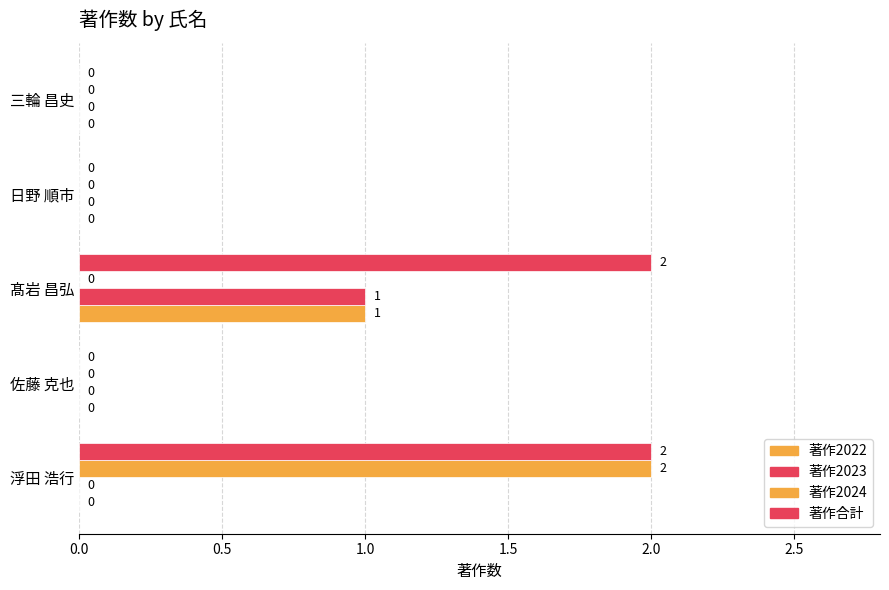

How many values in the 著作2022 series exceed 0?

1